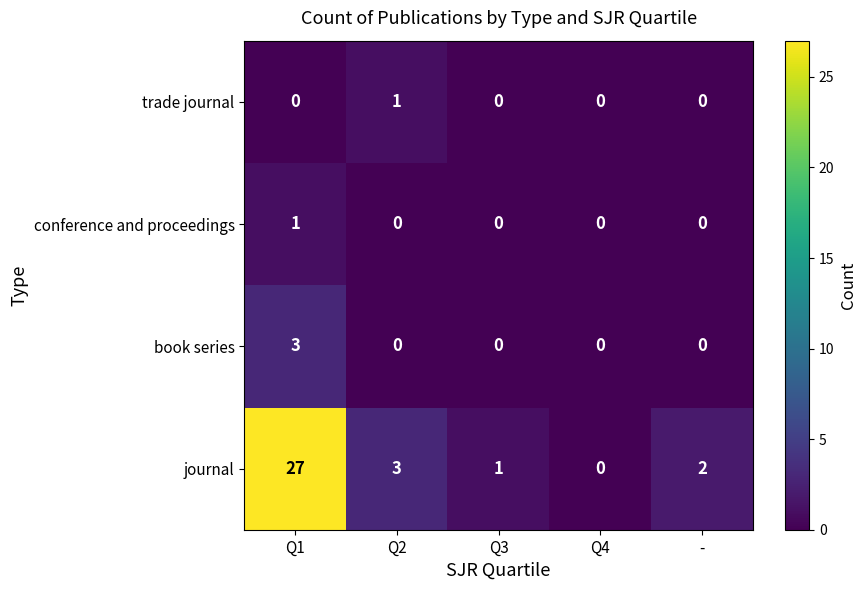

What is the sum of all book series values?

3